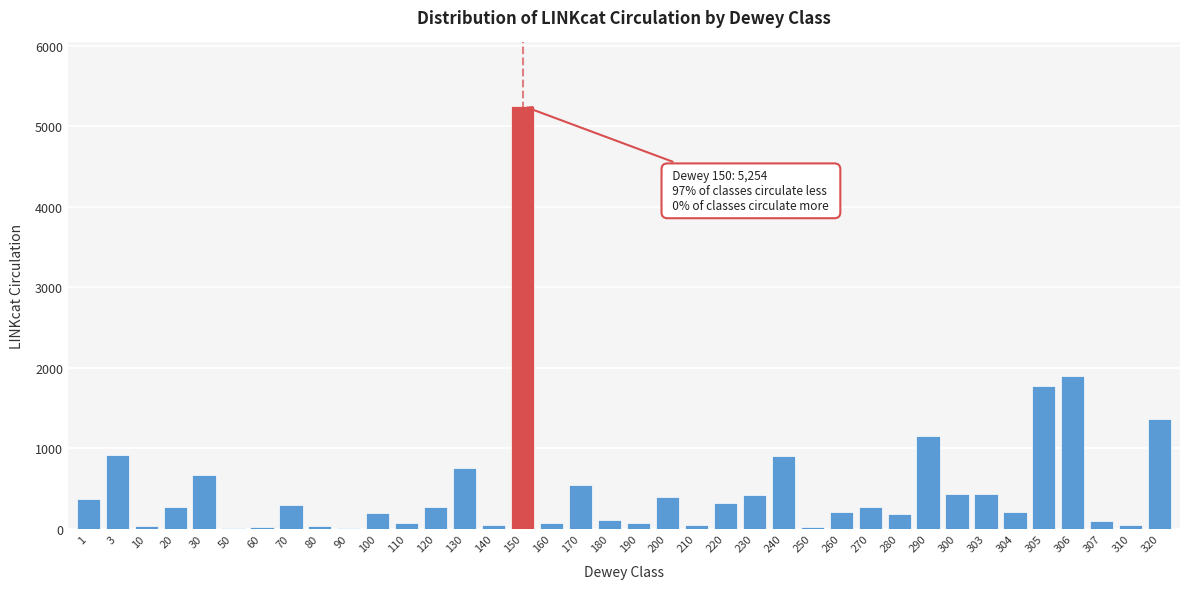

At which category does the chart reach its peak across all series?

150